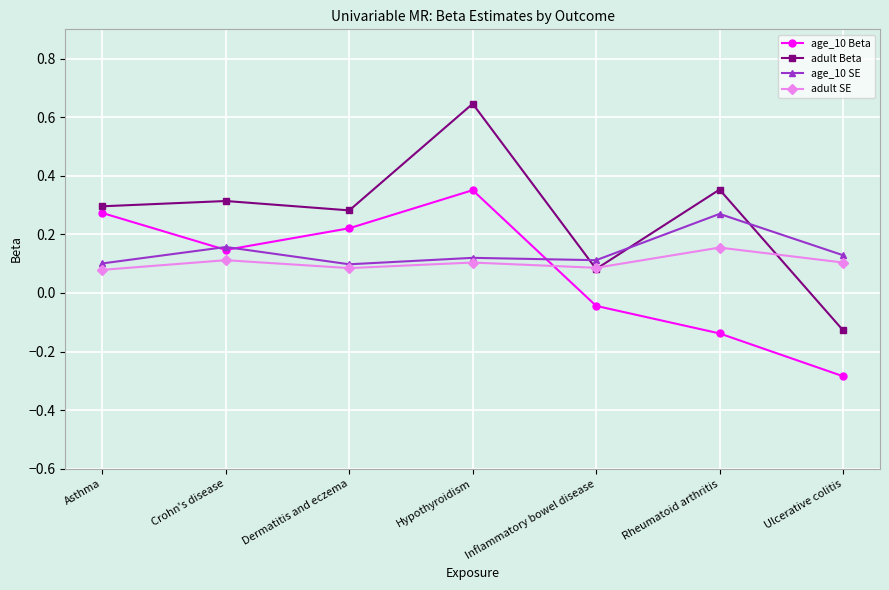

Where does the adult Beta series first go above 0?

Asthma